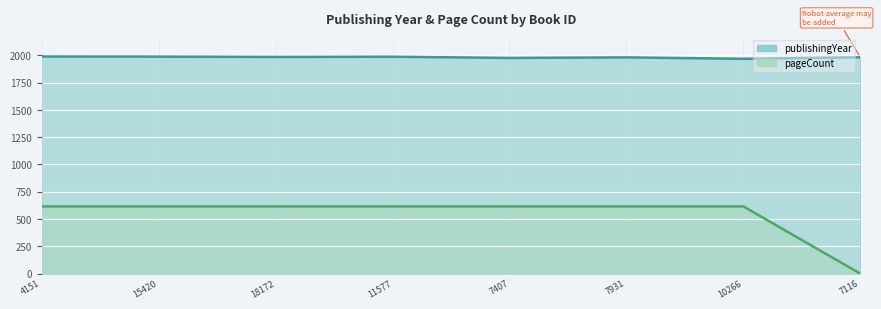

What is the approximate value of publishingYear at 11577, to the nearest 5?

1985